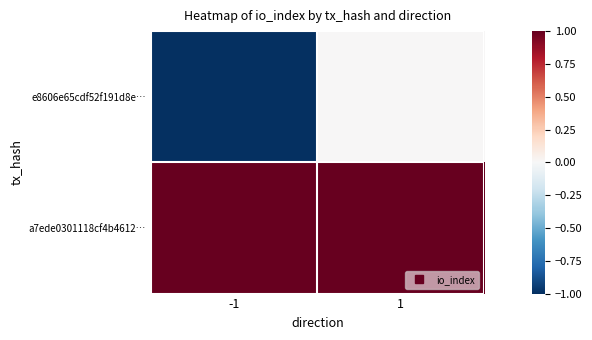

How many data points does each series have?

2